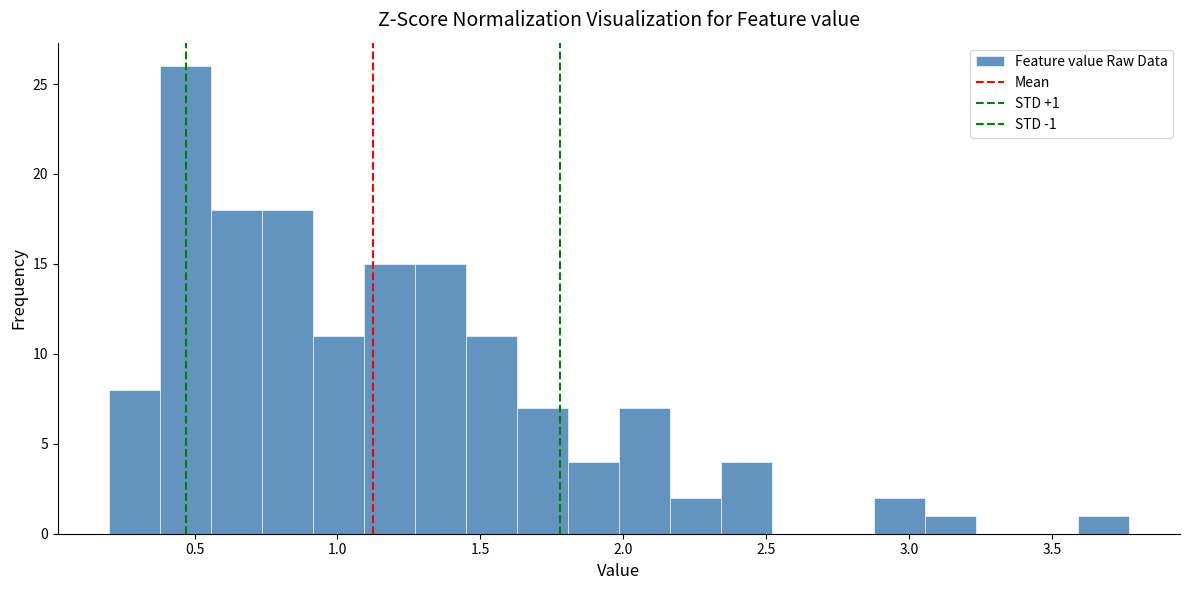

Read against the x-axis, roughly where is the centre of the tallest bar?

0.45